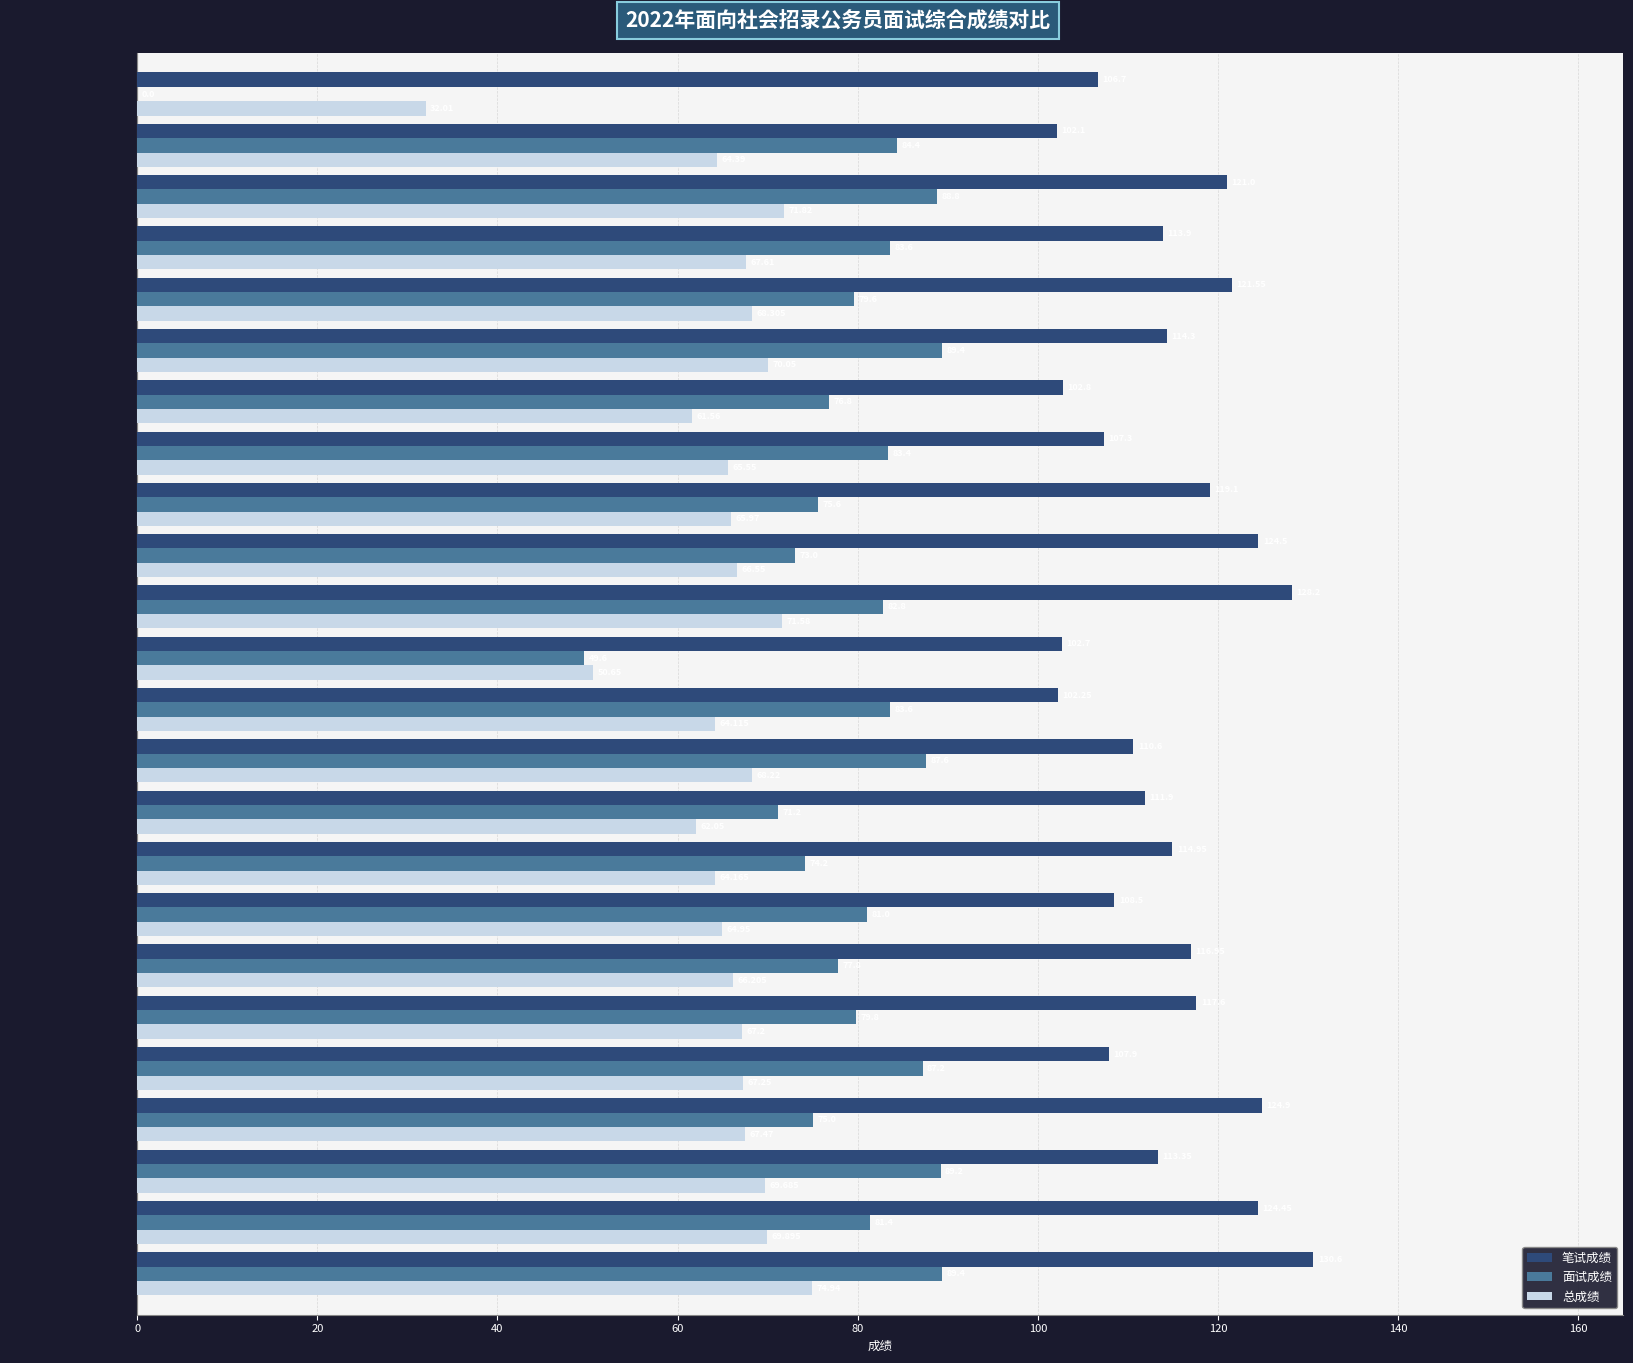

Which series has the widest spread of values?

面试成绩